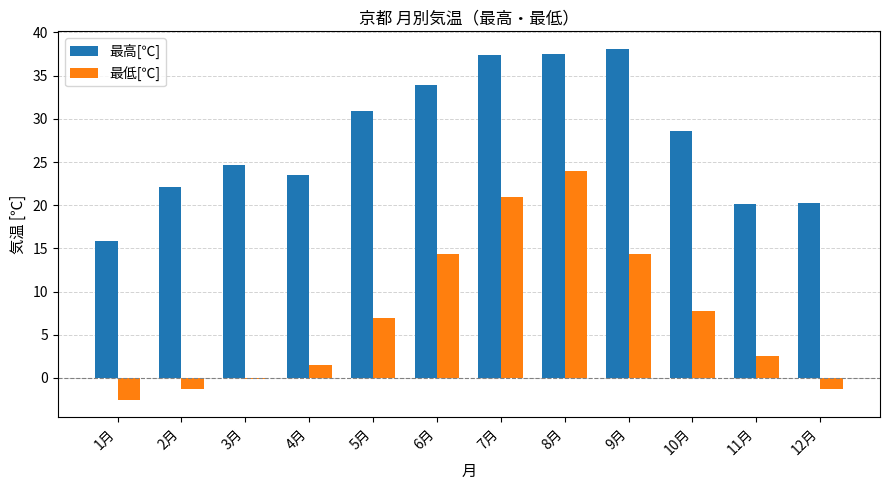

Count the number of data series in this chart.

2